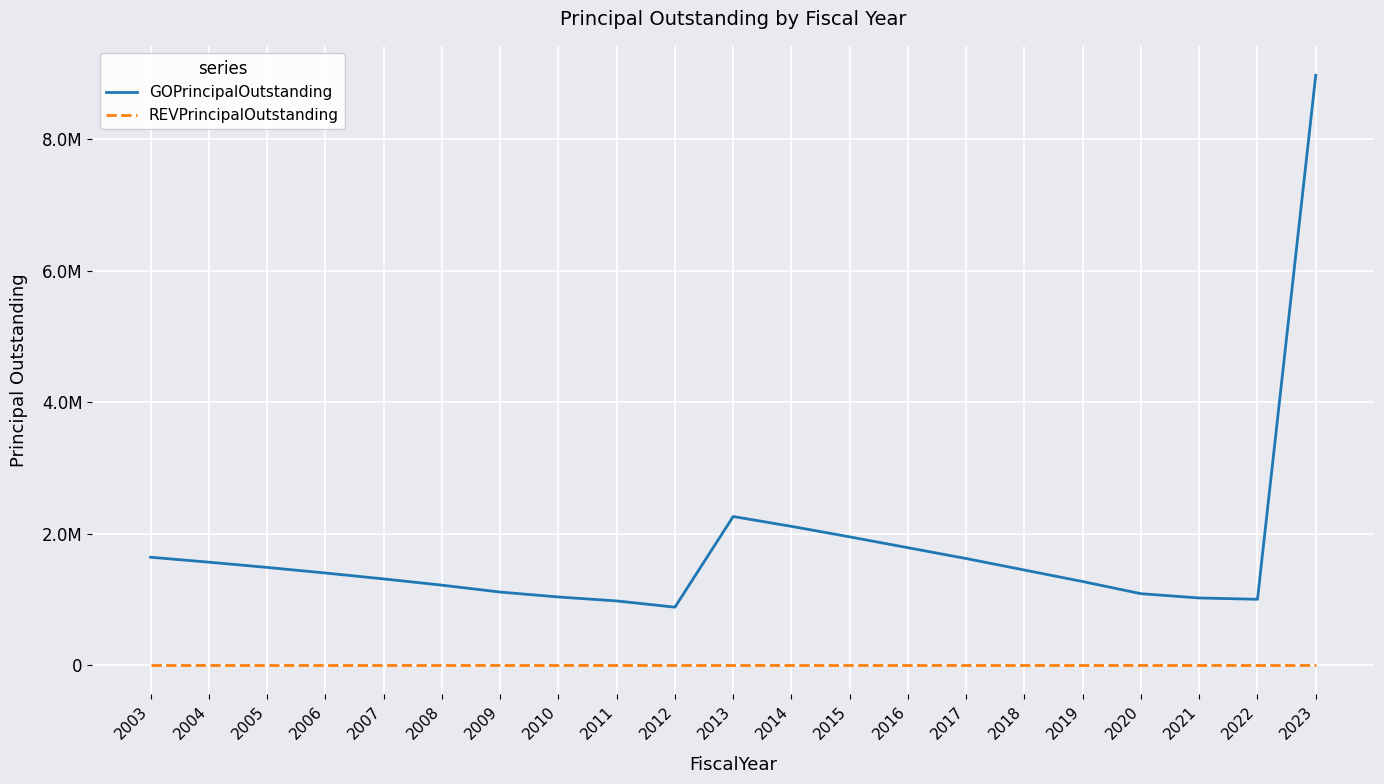

Which has a higher value, 2006 or 2018?

2018